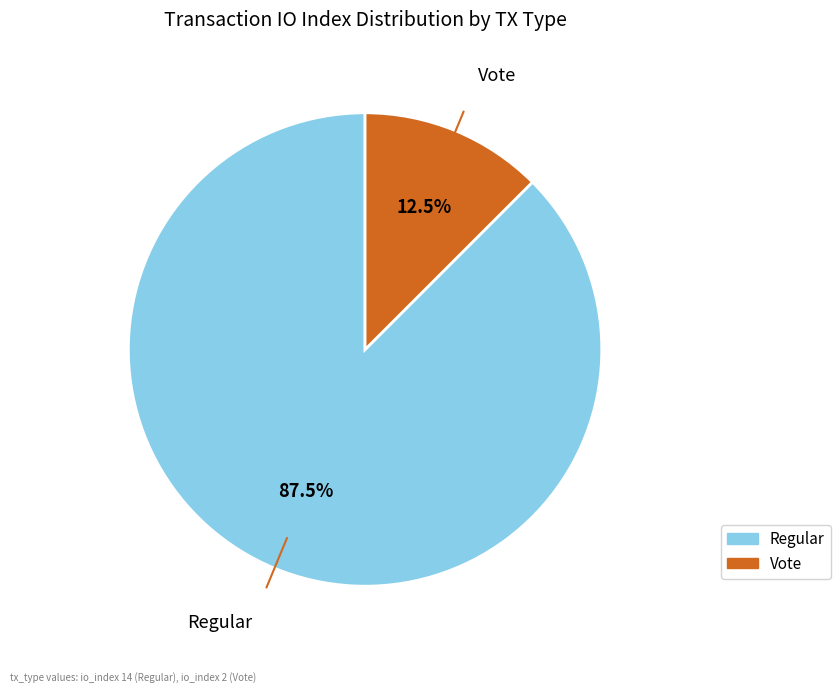

To the nearest percent, what is the average slice percentage?

50%